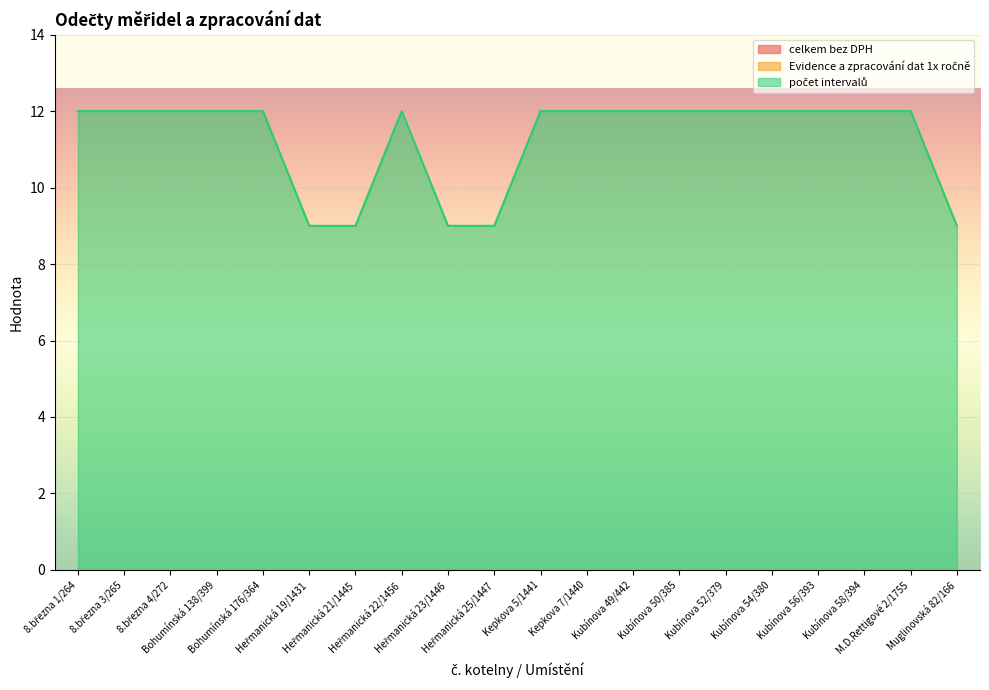

Reading left to right, transcribe all the data shown in this chart.

celkem bez DPH: 0	0	0	0	0	0	0	0	0	0	0	0	0	0	0	0	0	0	0	0
Evidence a zpracování dat 1x ročně: 0	0	0	0	0	0	0	0	0	0	0	0	0	0	0	0	0	0	0	0
počet intervalů: 12	12	12	12	12	9	9	12	9	9	12	12	12	12	12	12	12	12	12	9